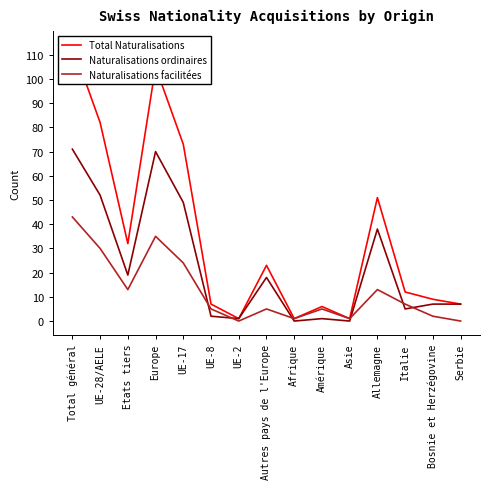

The value of Naturalisations ordinaires at UE-17 is 86. True or false?

False